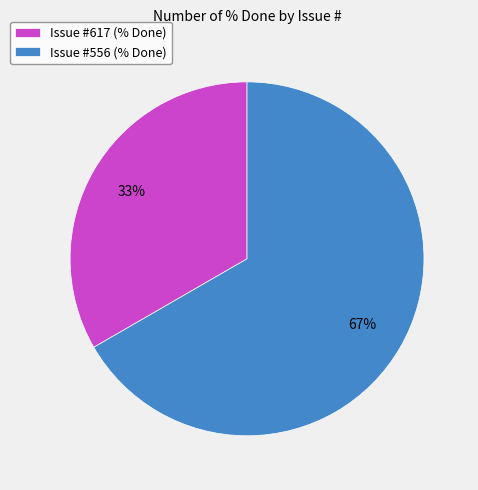

To the nearest percent, what is the combined percentage of Issue #556 (% Done) and Issue #617 (% Done)?

100%